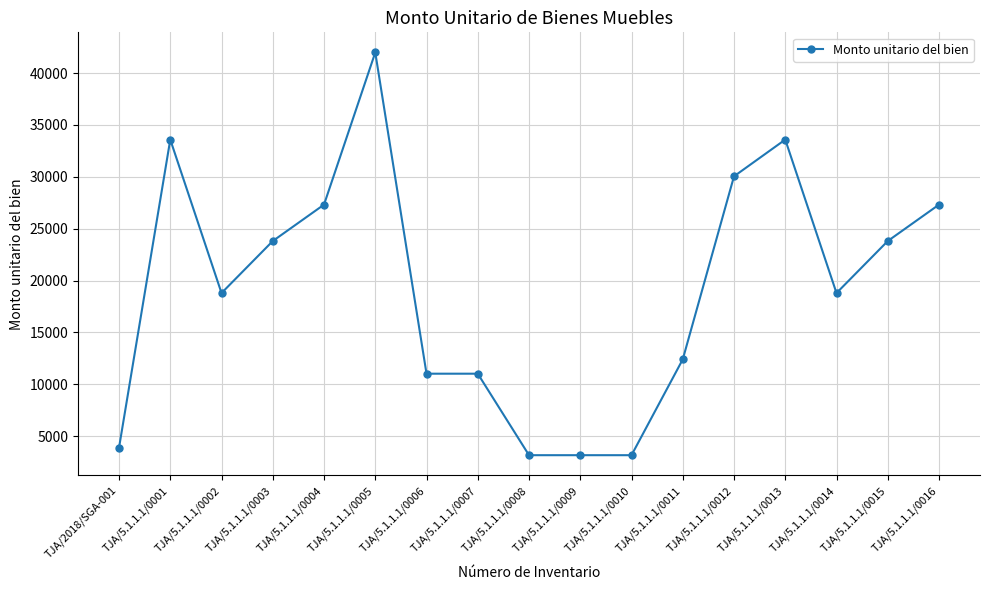

What is the label of the 12th point from the left?

TJA/5.1.1.1/0011